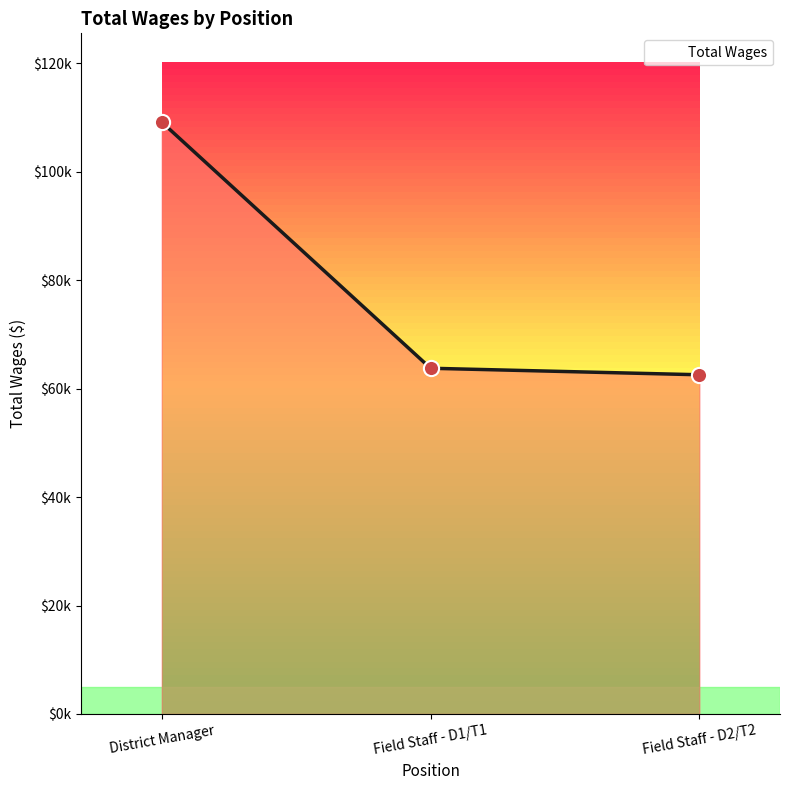

What is the ratio of the value at Field Staff - D2/T2 to the value at District Manager?

0.6